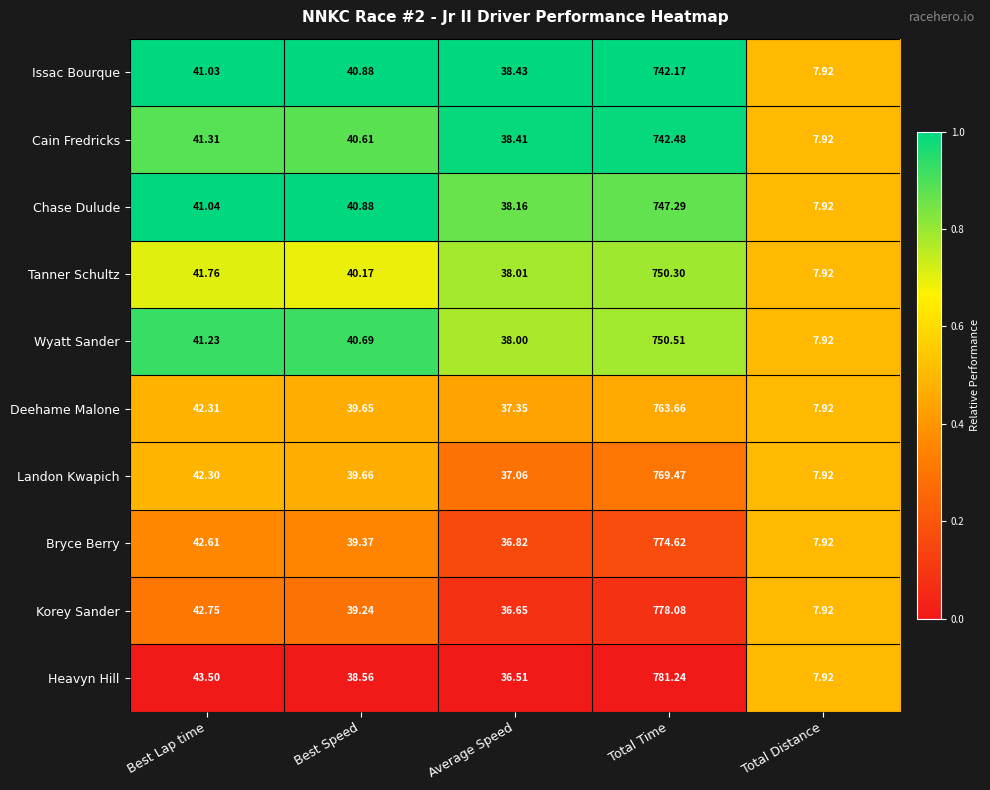

Where does the Korey Sander series first go above 39?

Best Lap time